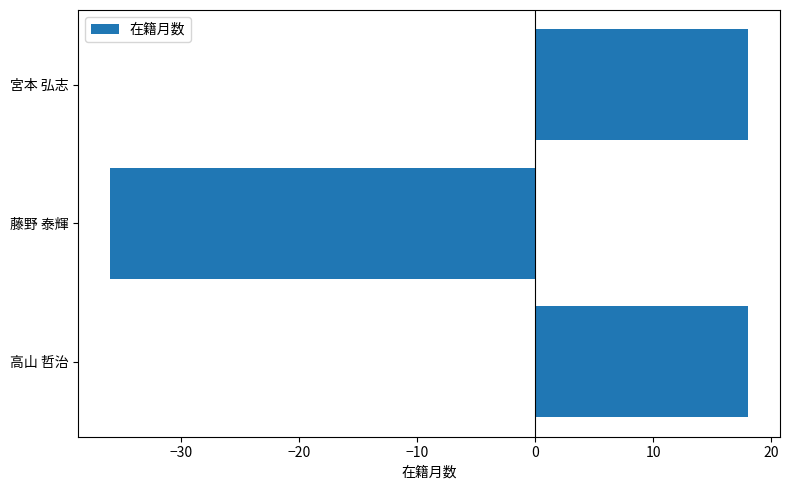

What is the maximum value shown in the chart?

18